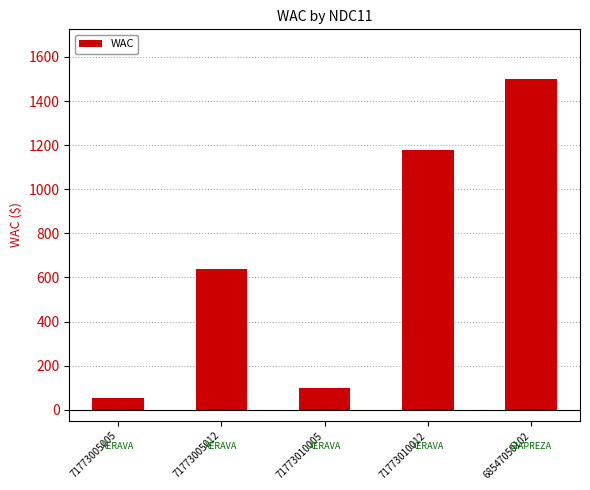

What is the difference between the maximum and minimum values?

1447